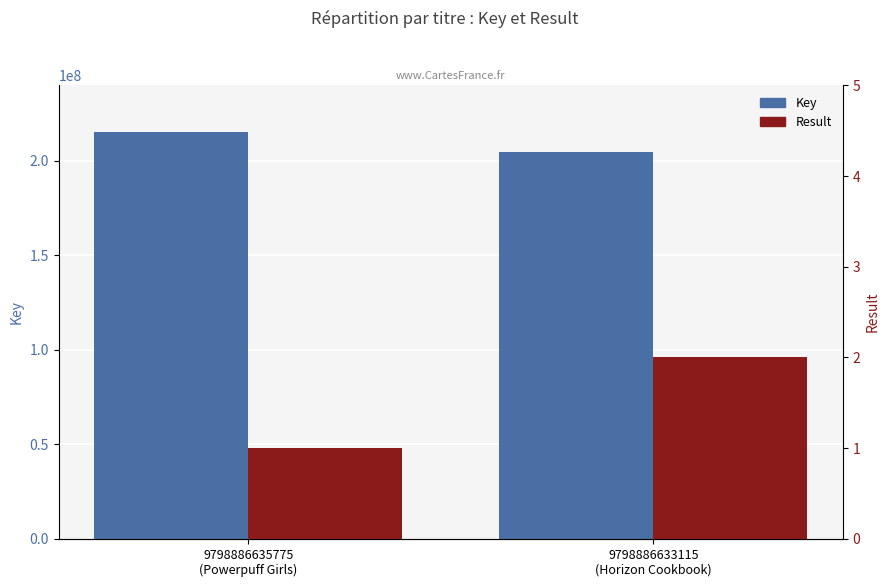

What is the value of the Result bar at the 2nd from the left?

2